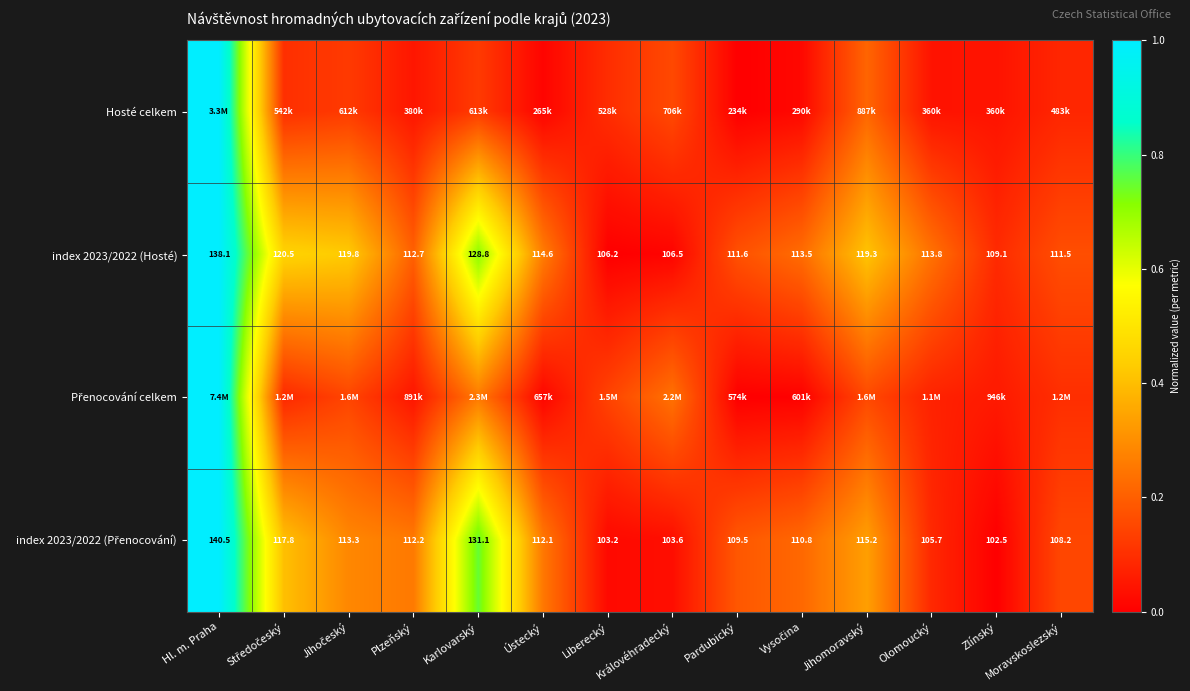

Where does the index 2023/2022 (Hosté) series first go above 113?

Hl. m. Praha